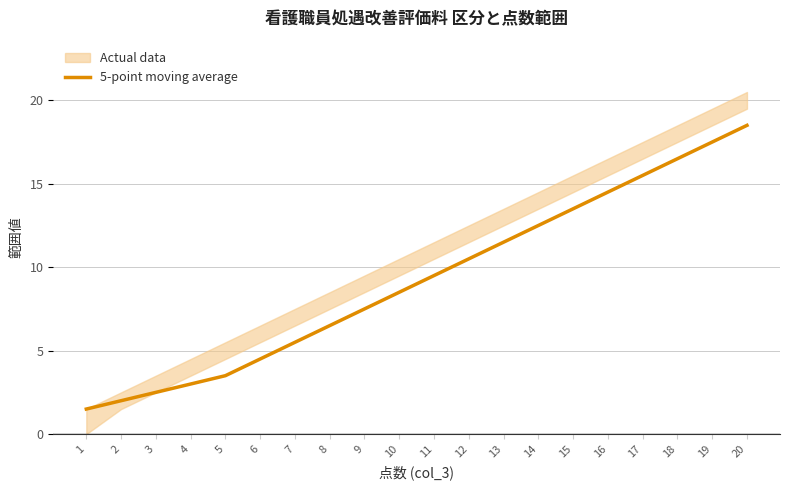

Does the chart have visible grid lines?

Yes